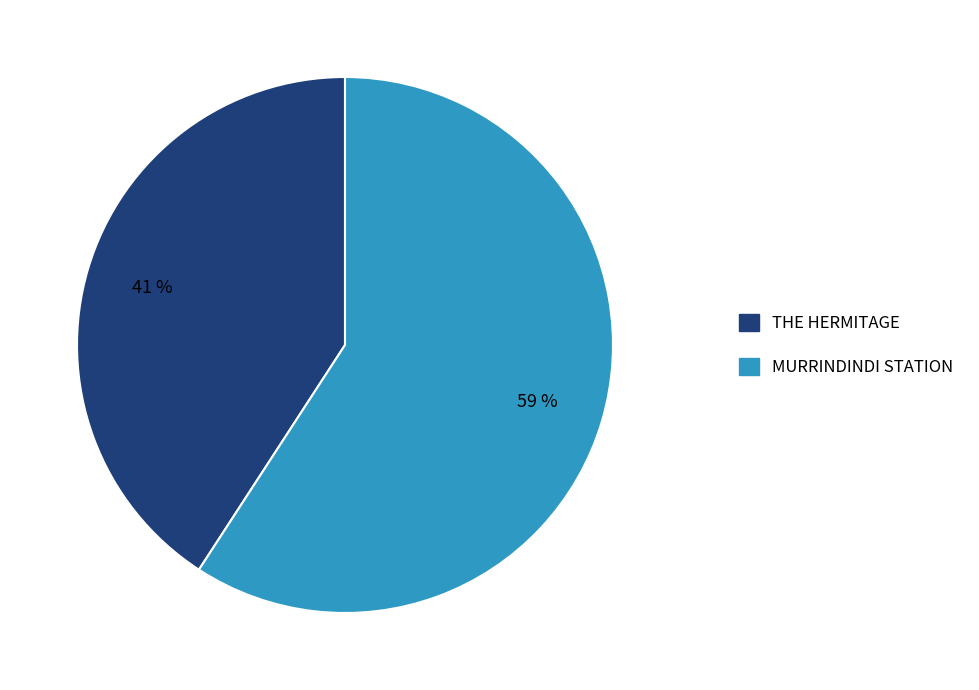

To the nearest percent, what is the difference between the MURRINDINDI STATION and THE HERMITAGE slice percentages?

18%